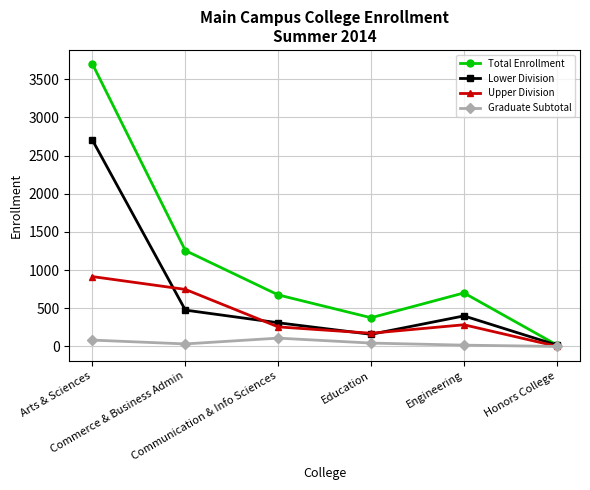

What is the label of the 4th point from the left?

Education